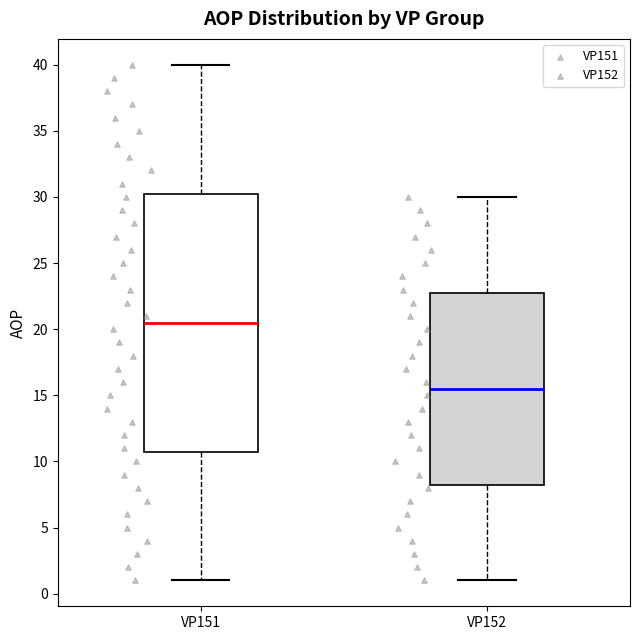

Comparing the boxes themselves (not the whiskers), which one is the tallest?

VP151